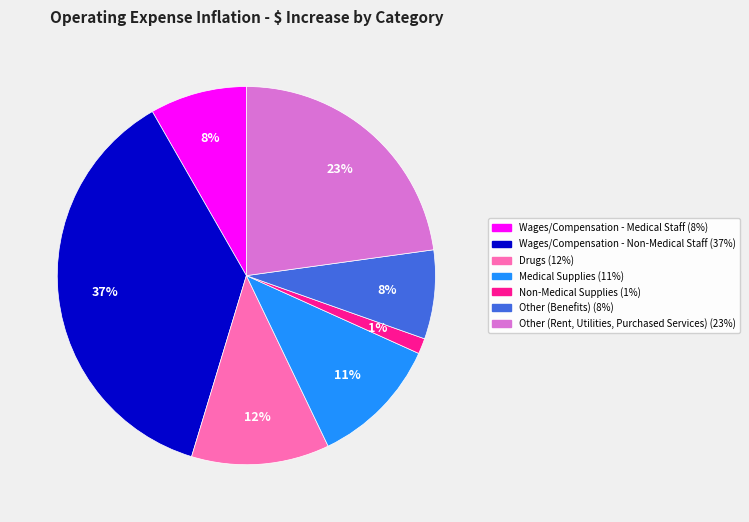

Does Drugs represent more than half of the total?

No